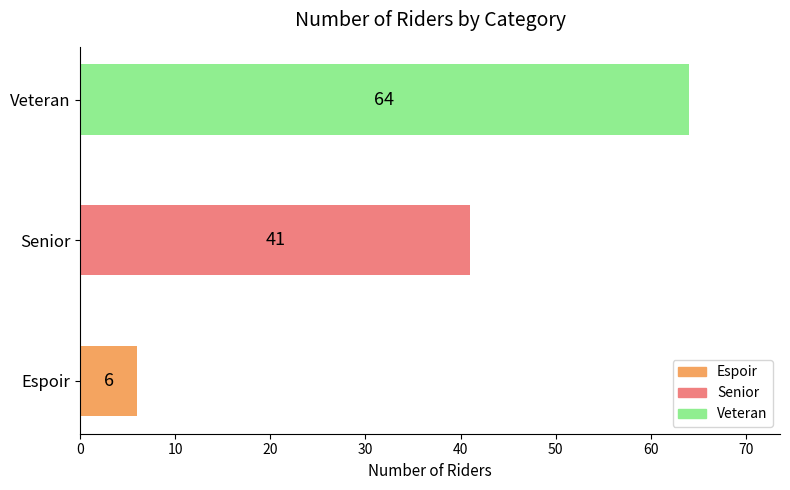

List the labels in order of value, smallest first.

Espoir, Senior, Veteran